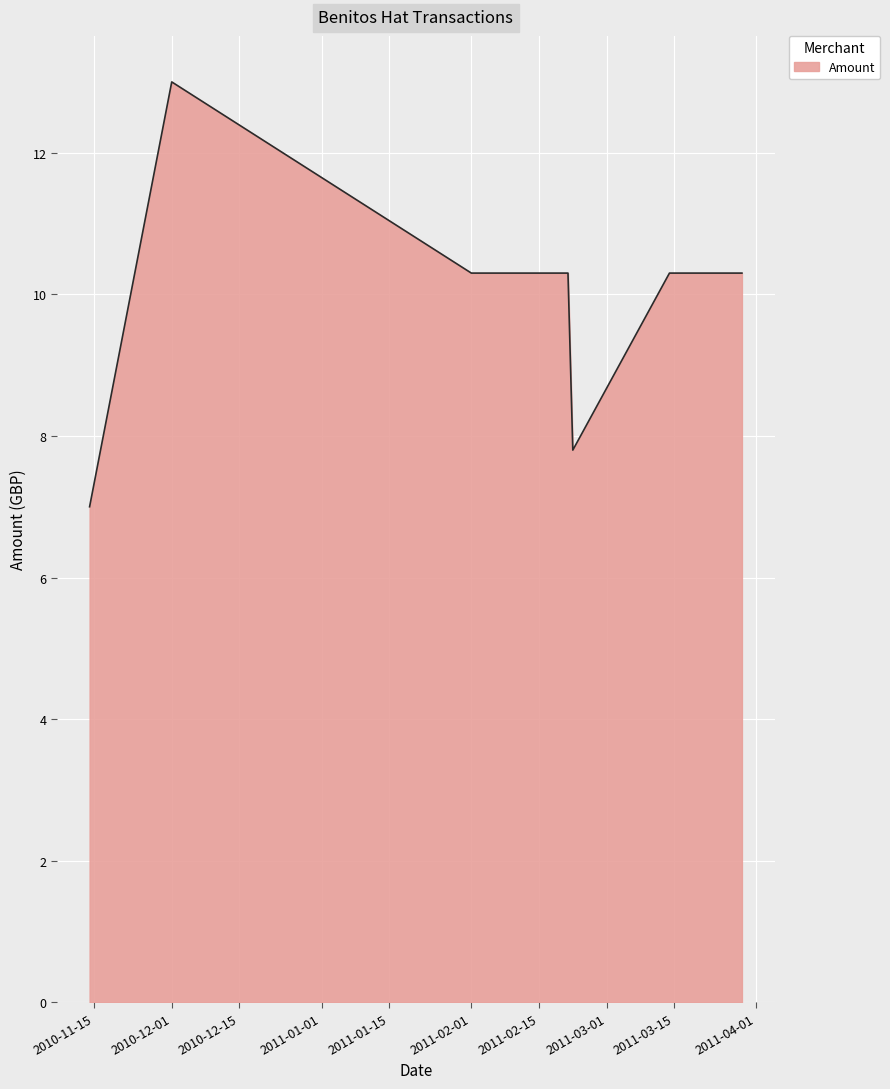

What is the sum of all values?

69.0